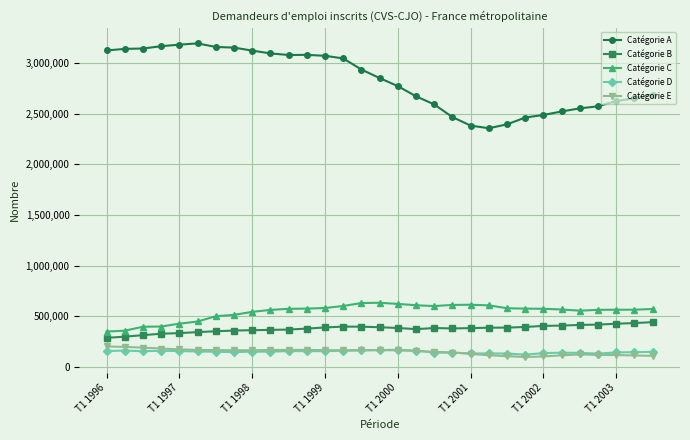

True or false: Catégorie A and Catégorie C cross at least once.

False